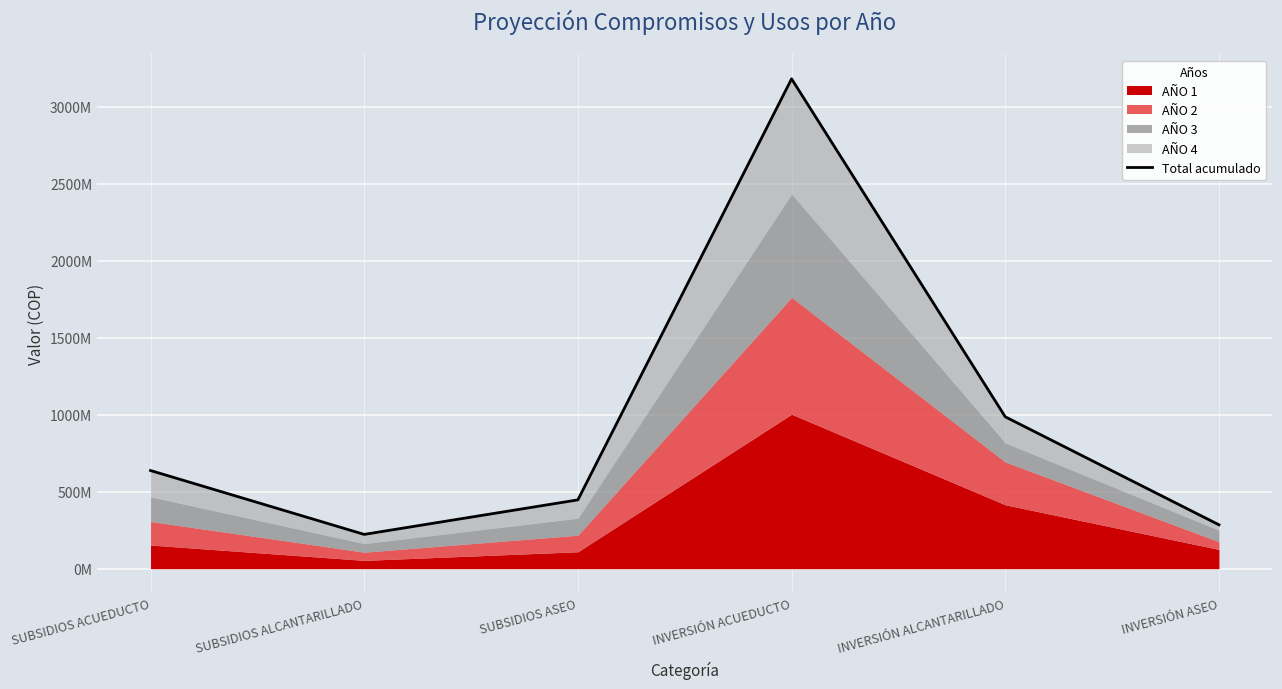

Where does the data first go above 637361192?

INVERSIÓN ACUEDUCTO